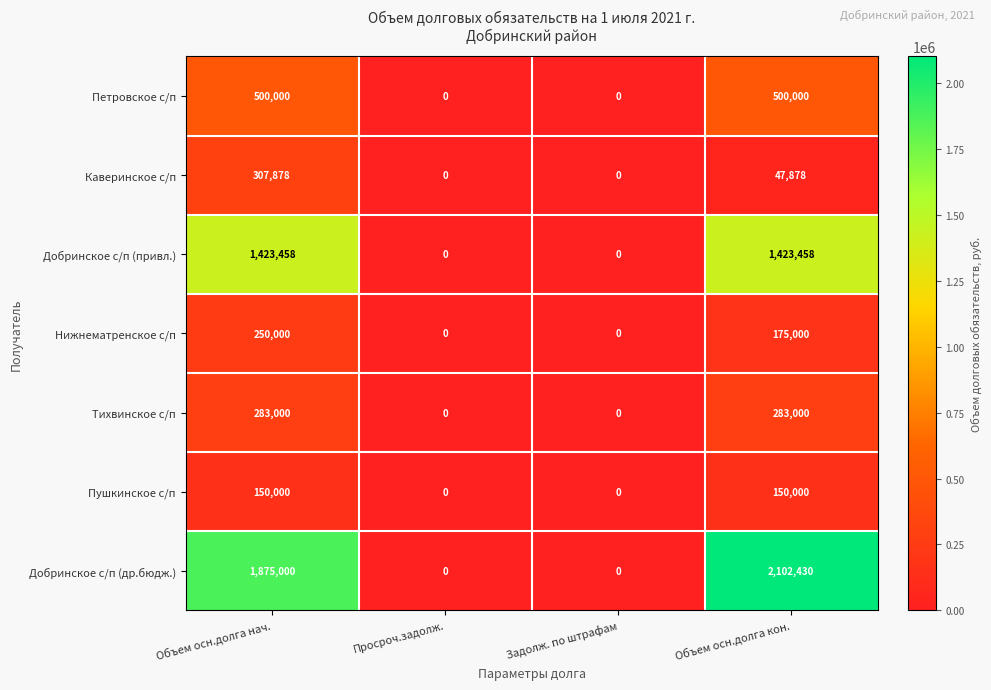

Reading right to left, extract all data points from this chart.

Петровское с/п: 500000	0	0	500000
Каверинское с/п: 47878	0	0	307878
Добринское с/п (привл.): 1423458	0	0	1423458
Нижнематренское с/п: 175000	0	0	250000
Тихвинское с/п: 283000	0	0	283000
Пушкинское с/п: 150000	0	0	150000
Добринское с/п (др.бюдж.): 2102430	0	0	1875000